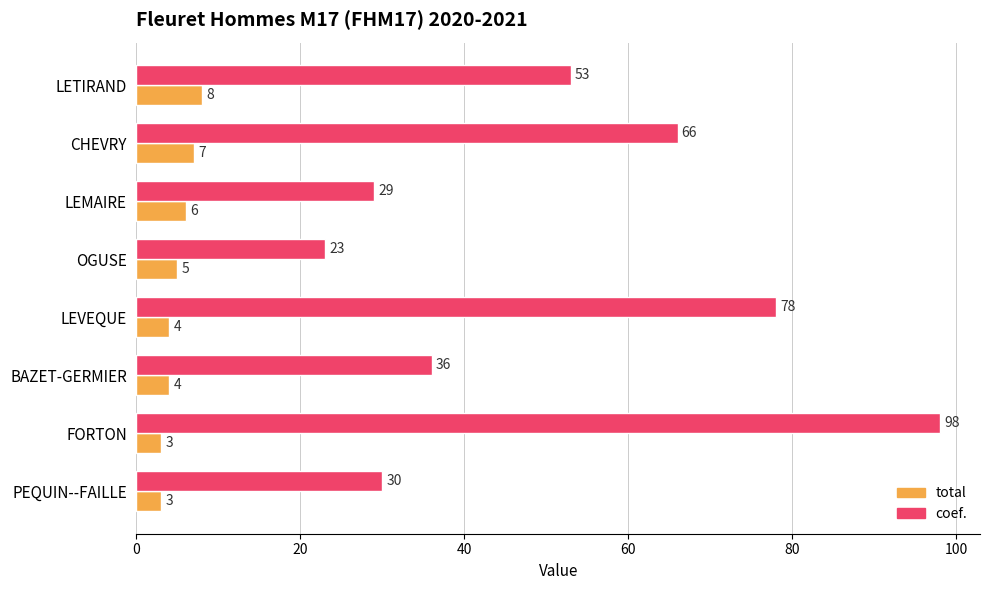

What is the spread (max minus min) of values at PEQUIN--FAILLE?

27